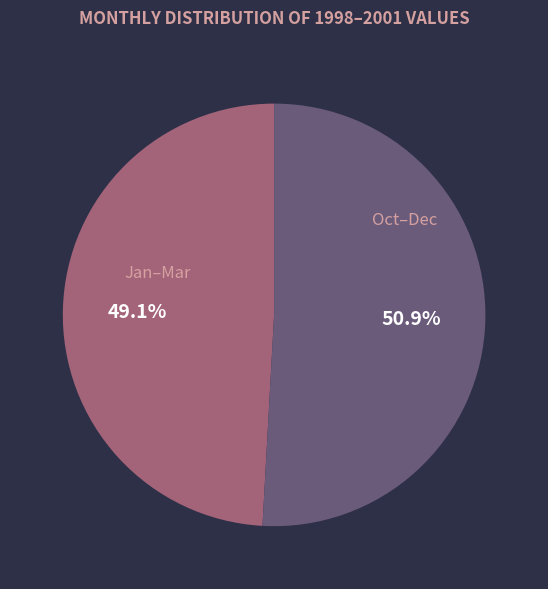

Combined, what portion of the pie is Oct–Dec and Jan–Mar?

100.0%